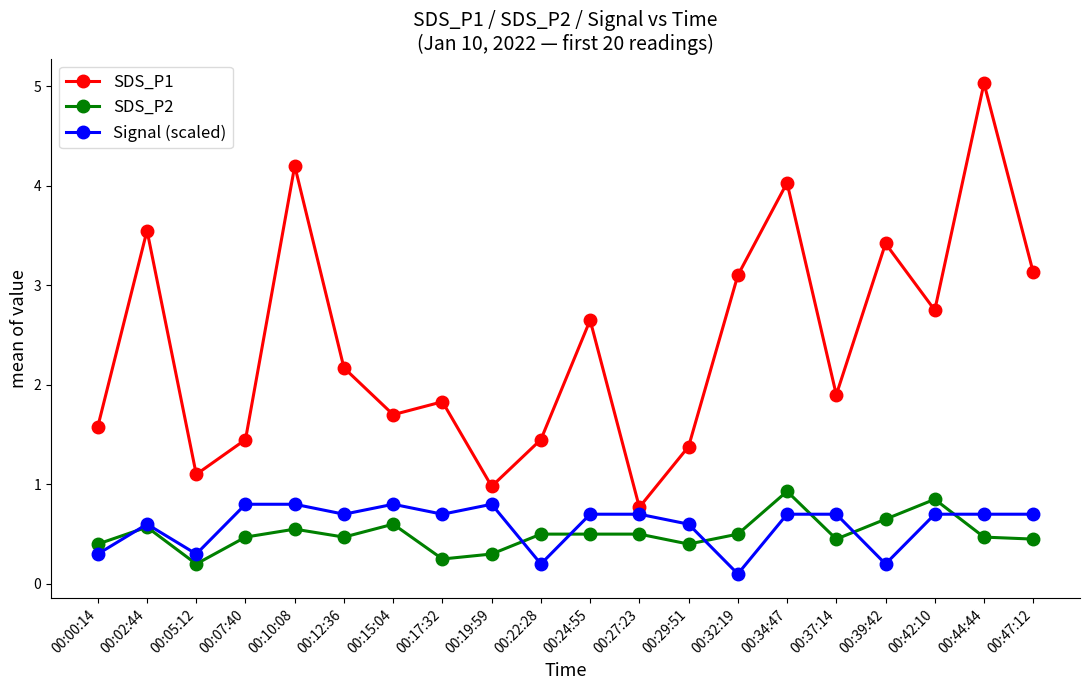

Rank the series at 00:00:14 from highest to lowest value.

SDS_P1, SDS_P2, Signal (scaled)